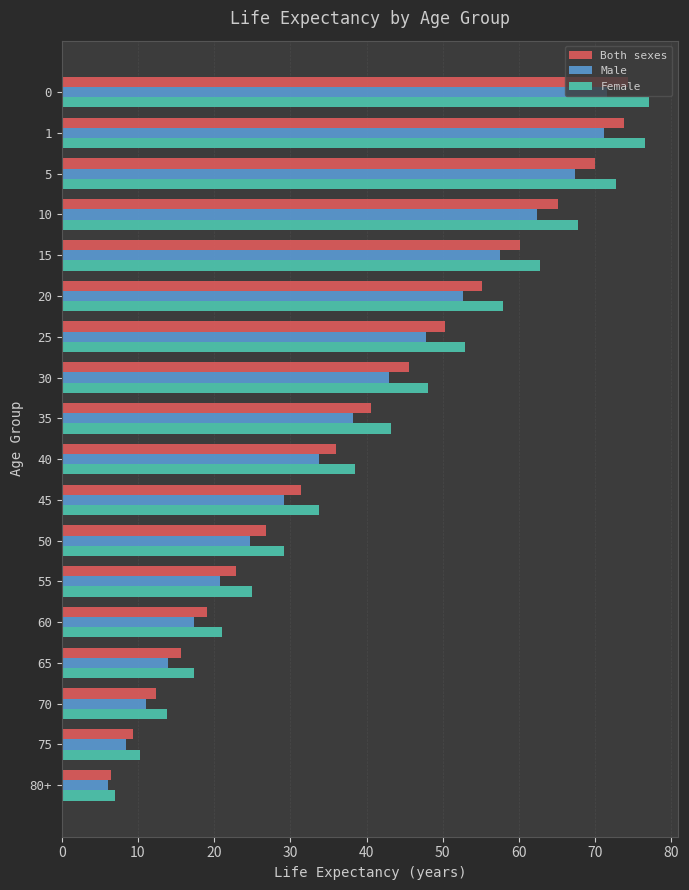

The Both sexes series shows 36.0 at 40. True or false?

True